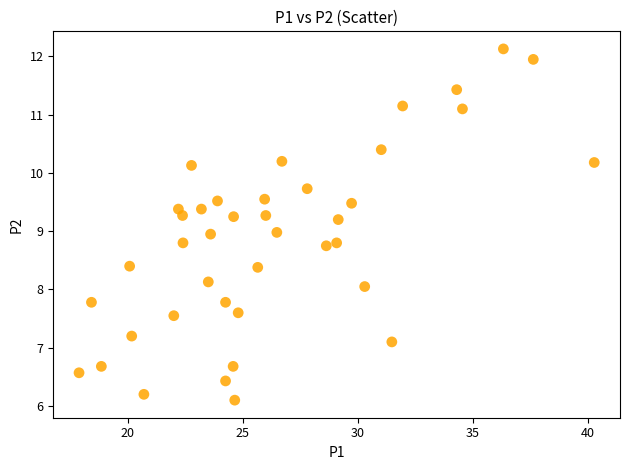

What is the range of X values (max minus min)?

22.4